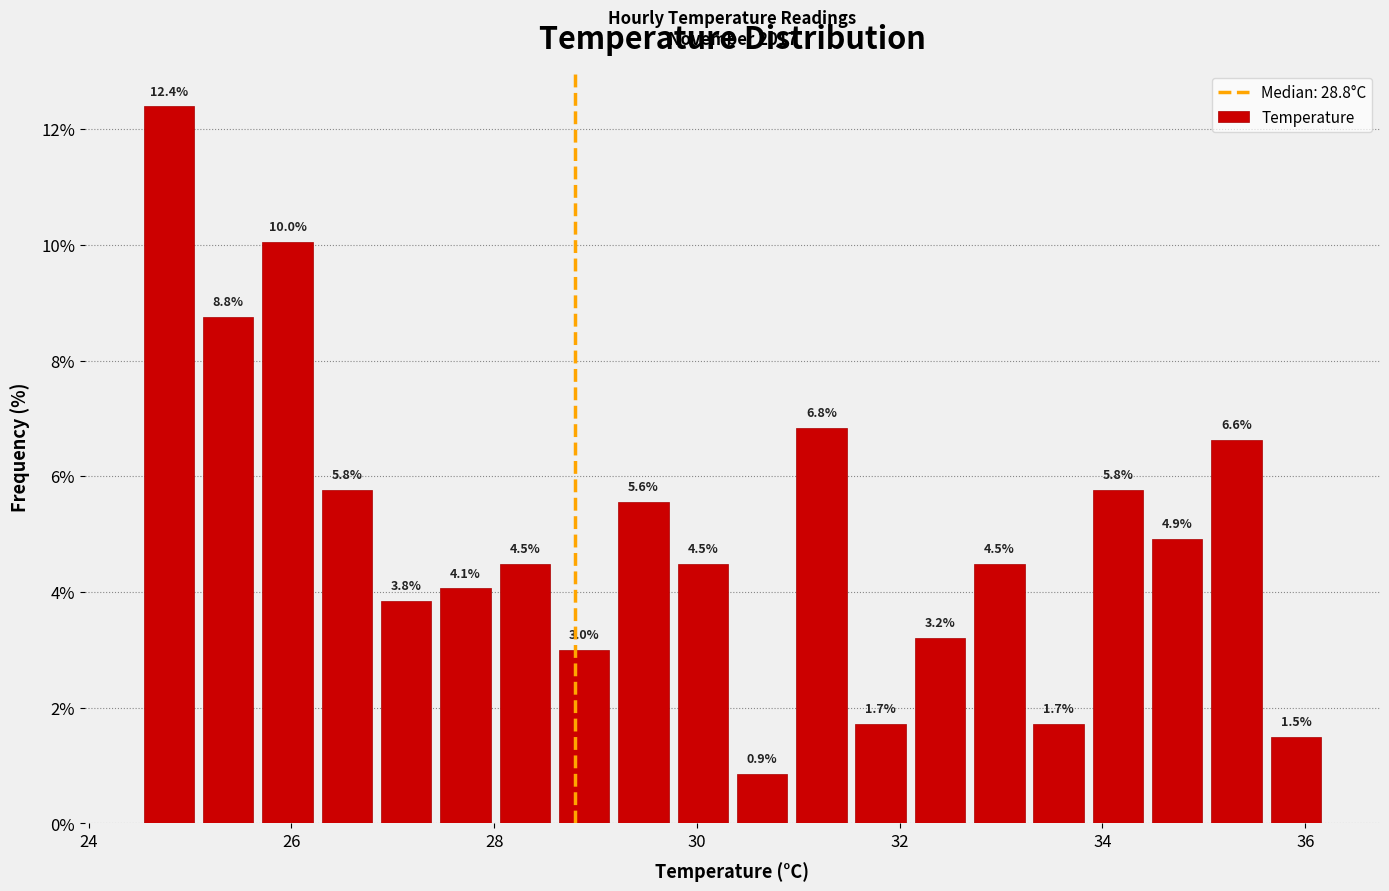

Around what value on the x-axis is the tallest bar? Give the approximate position of its centre, as read against the axis.

24.8